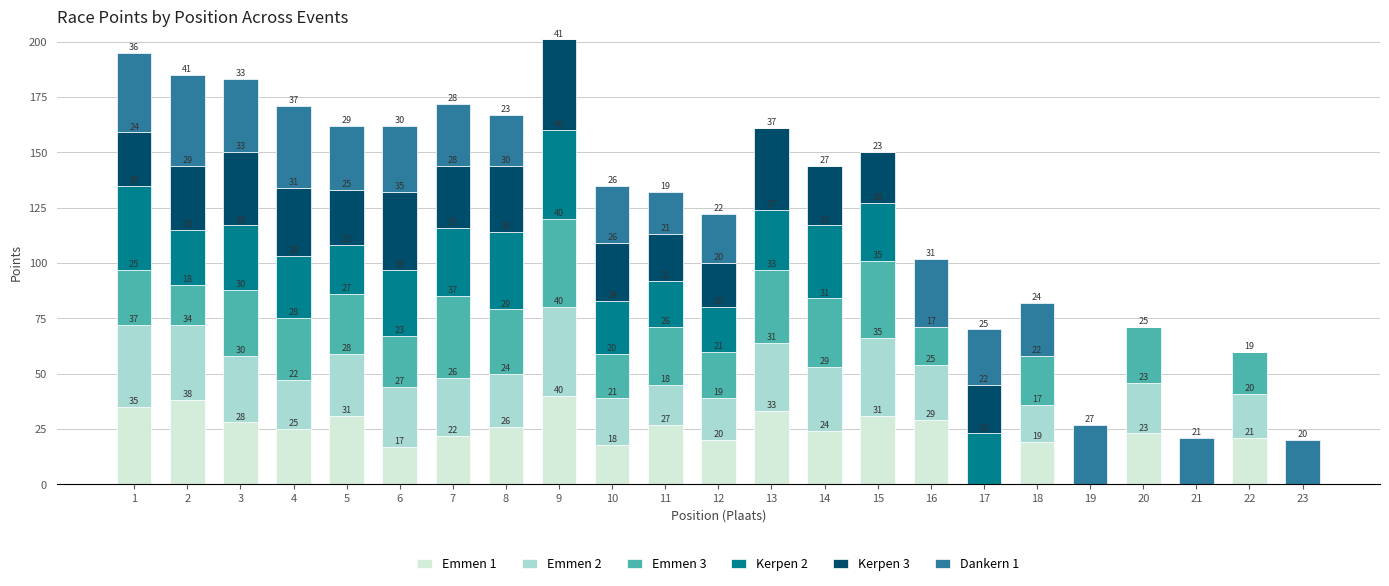

What is the average value of the Emmen 1 series?

22